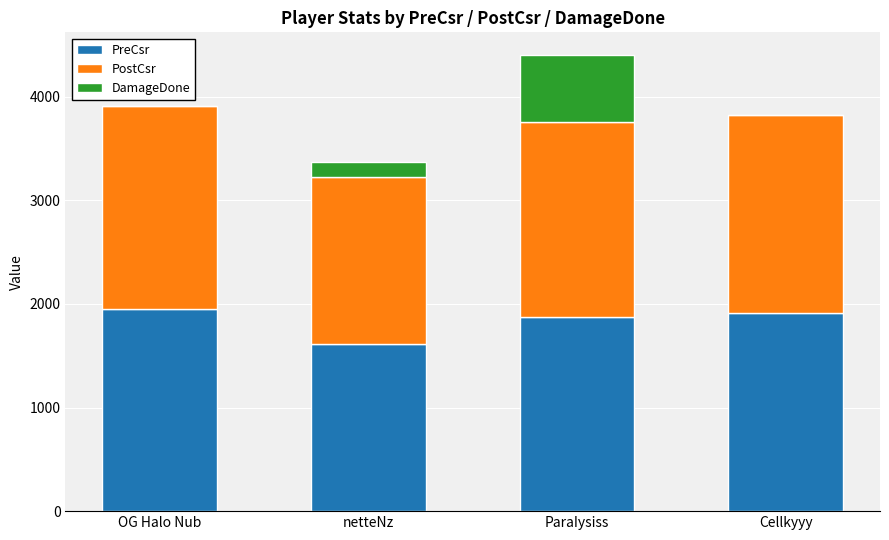

What is the total value across all series at OG Halo Nub?

3911